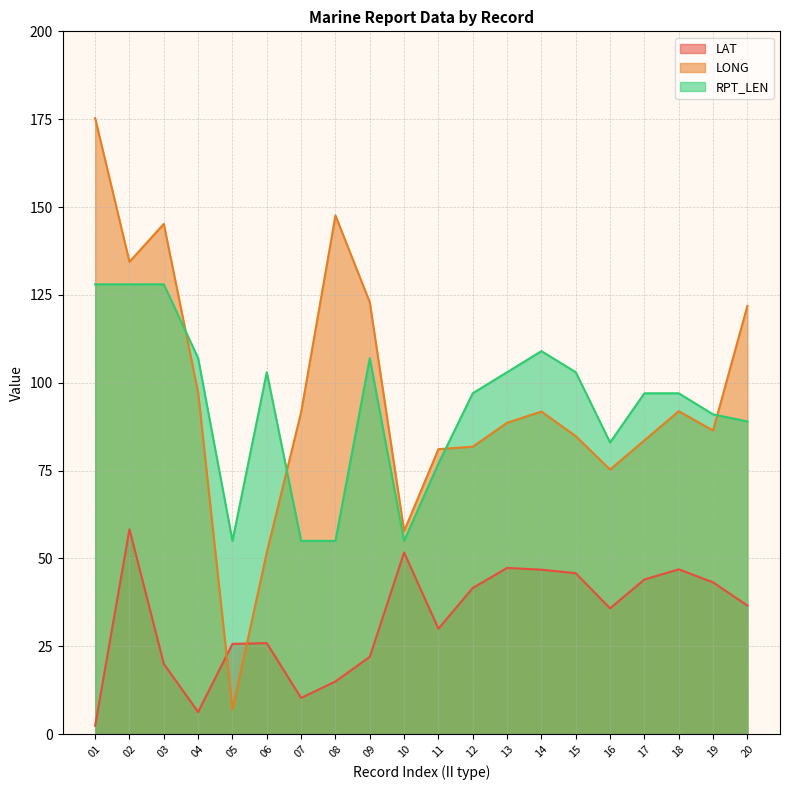

Is the value of LAT at 02 greater than the value of RPT_LEN at 06?

No